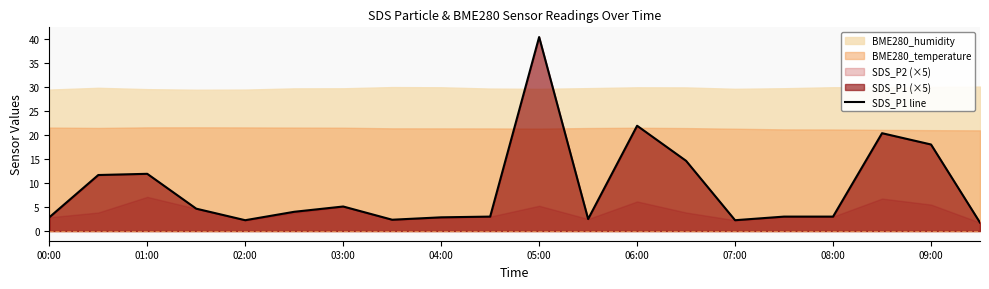

The value of SDS_P1 line at 07:00 is 3.6. True or false?

False